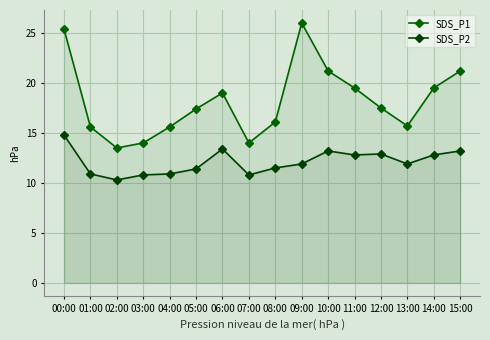

How many categories are shown in the chart?

16